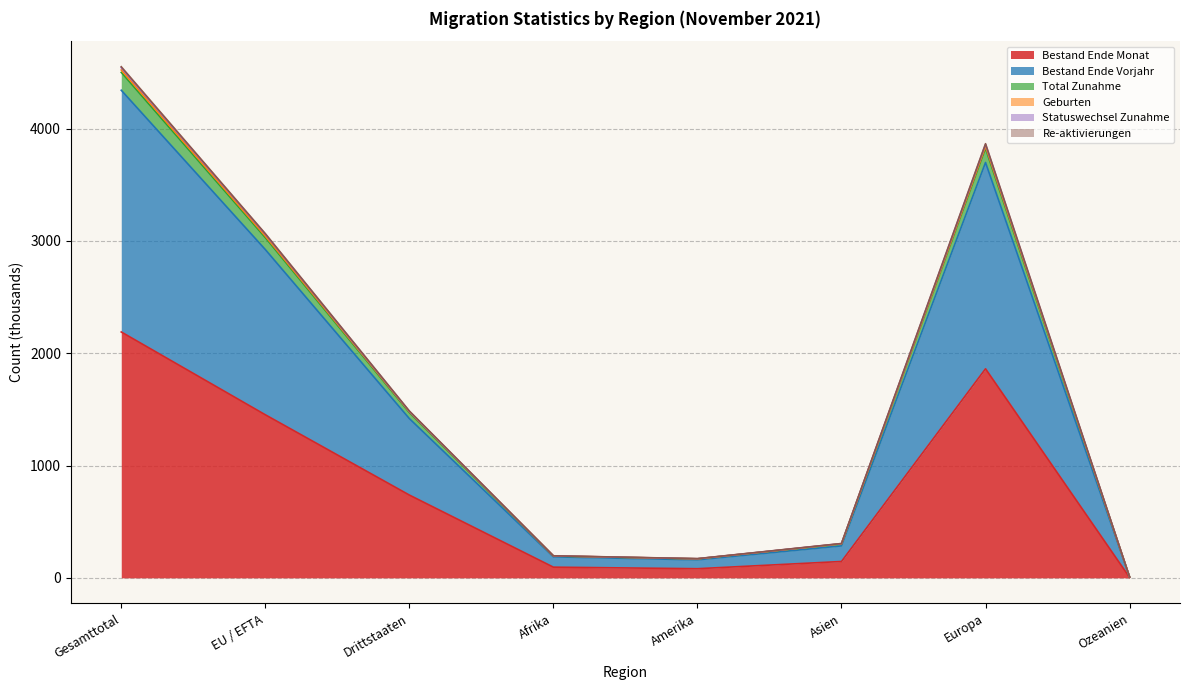

At which label does Bestand Ende Monat reach its peak?

Gesamttotal